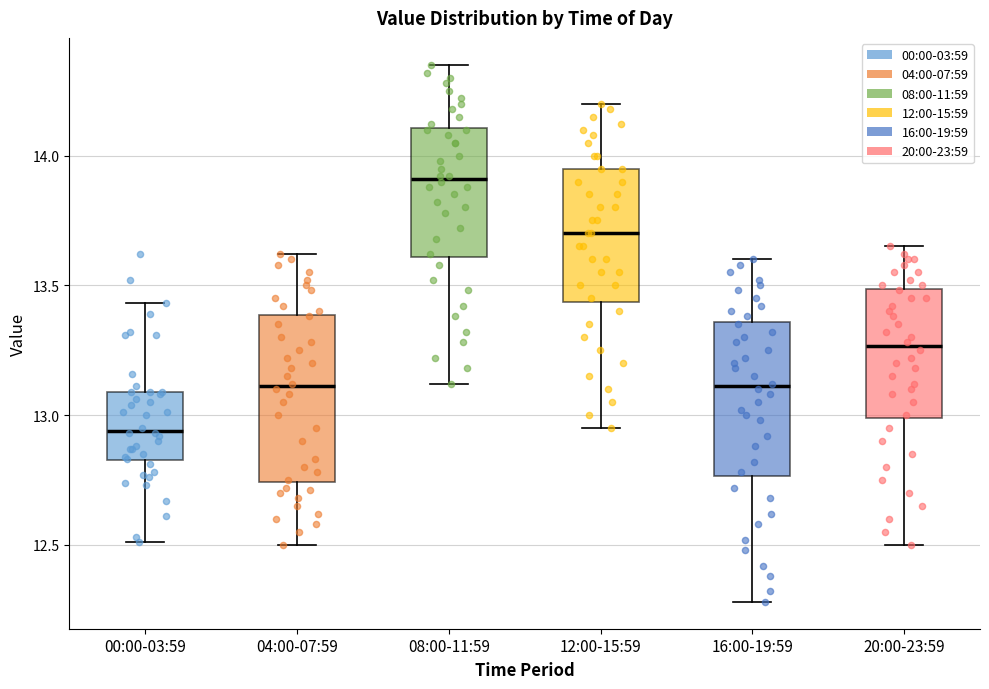

Where does the median line of the box for 08:00-11:59 sit on the y-axis? The values are not printed on the chart, so give them approximately, as read against the axis.

13.90